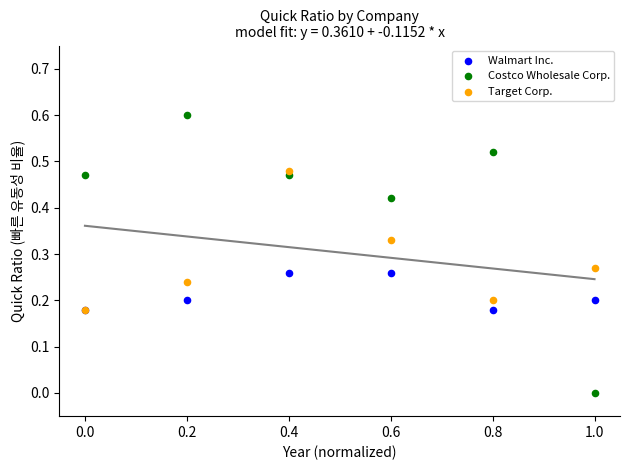

What are all the series names shown in the legend?

Walmart Inc., Costco Wholesale Corp., Target Corp.